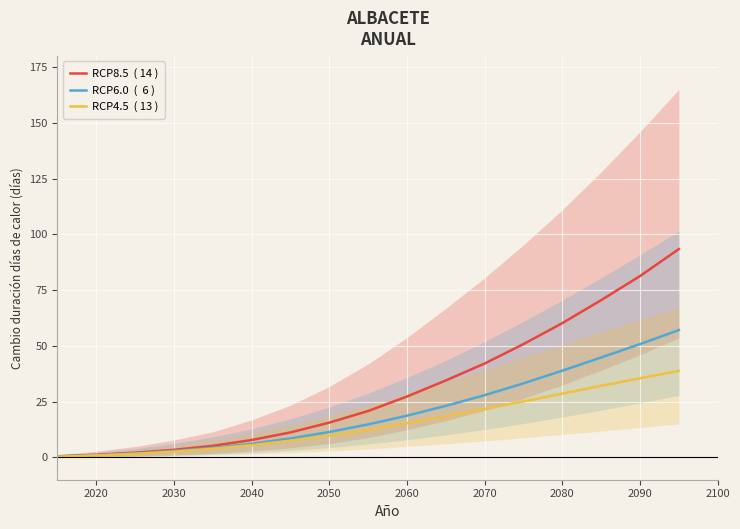

True or false: RCP8.5  ( 14 ) has more than 2 points higher than both neighbors.

False